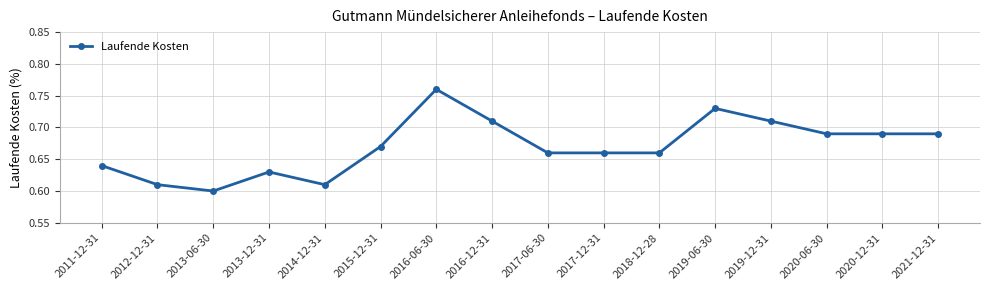

Is it true that the value at 2021-12-31 is 1.1?

False